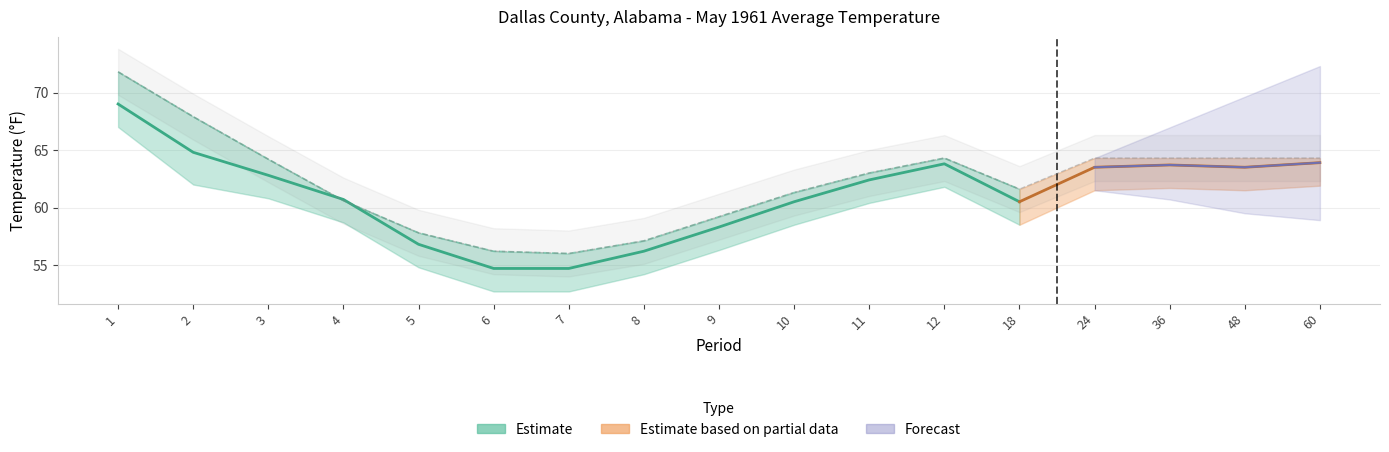

What is the difference between the 1901-2000 Mean values at 11 and 60?

1.3